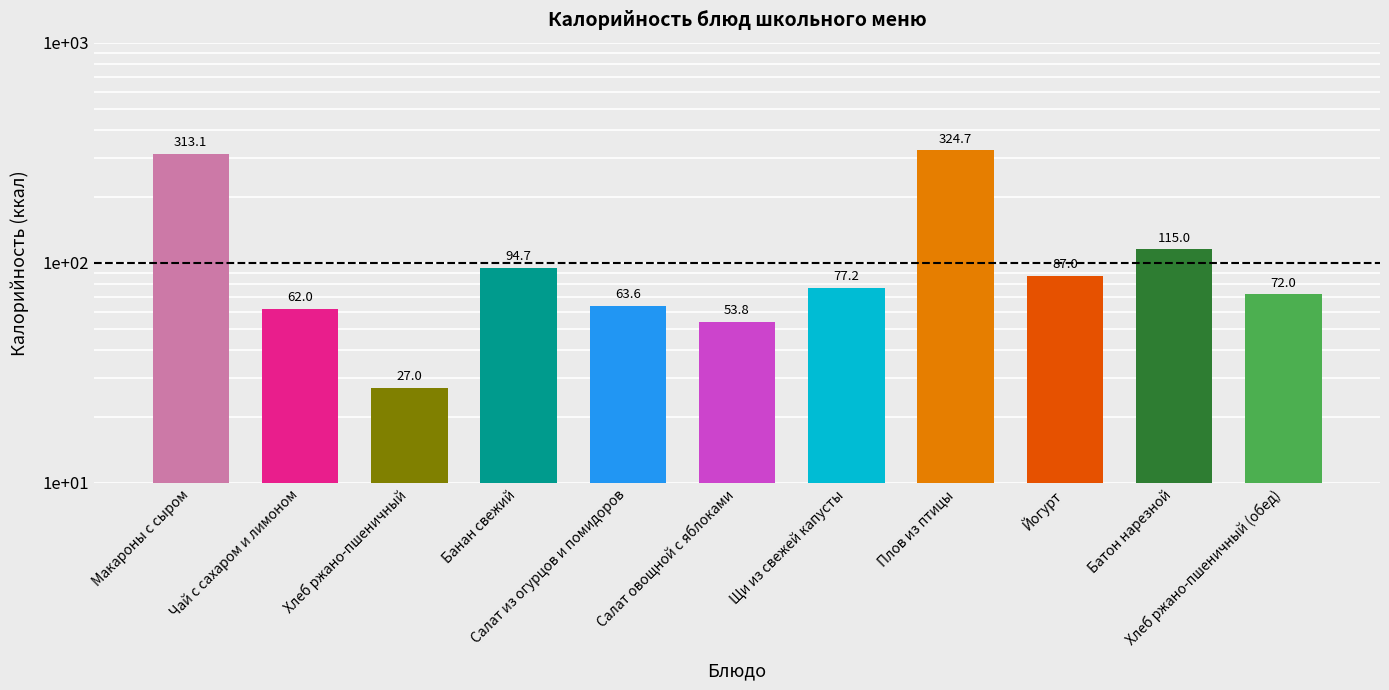

Between Хлеб ржано-пшеничный (обед) and Салат из огурцов и помидоров, which is larger?

Хлеб ржано-пшеничный (обед)